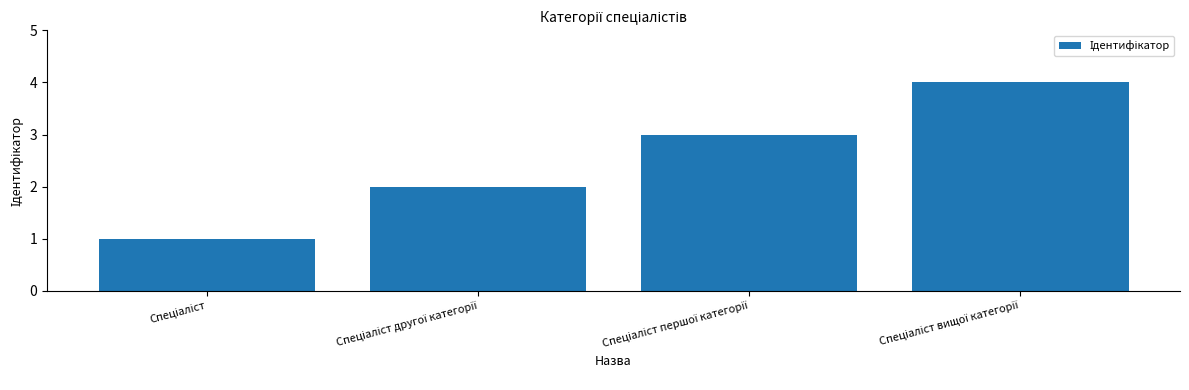

What is the sum of all values?

10